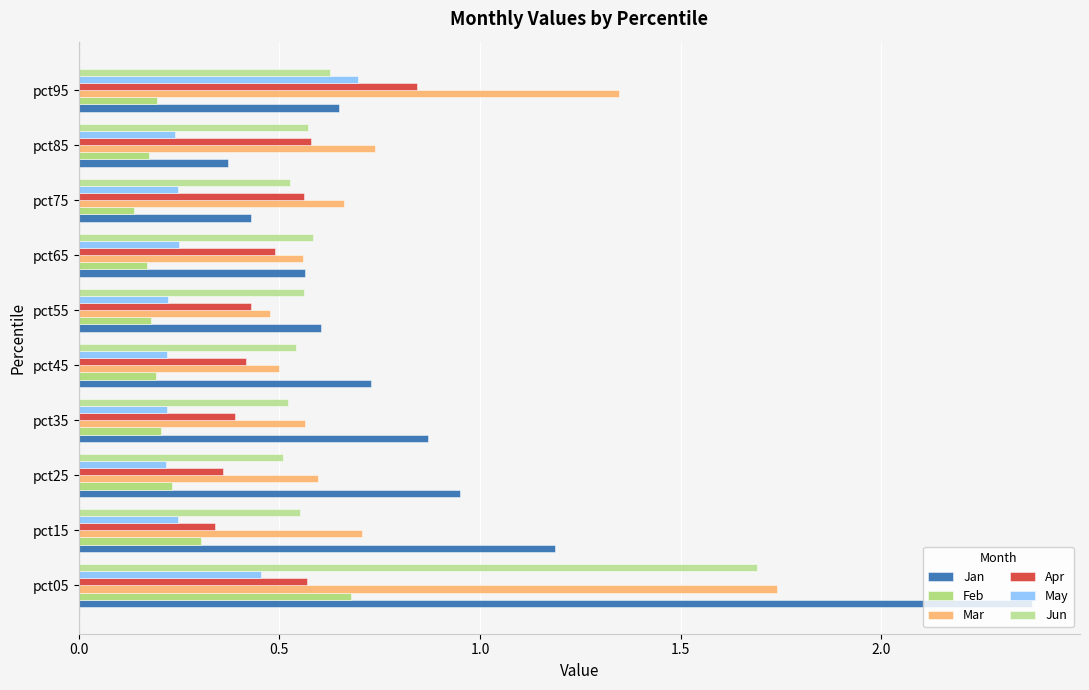

Which series has the largest total across all categories?

Jan